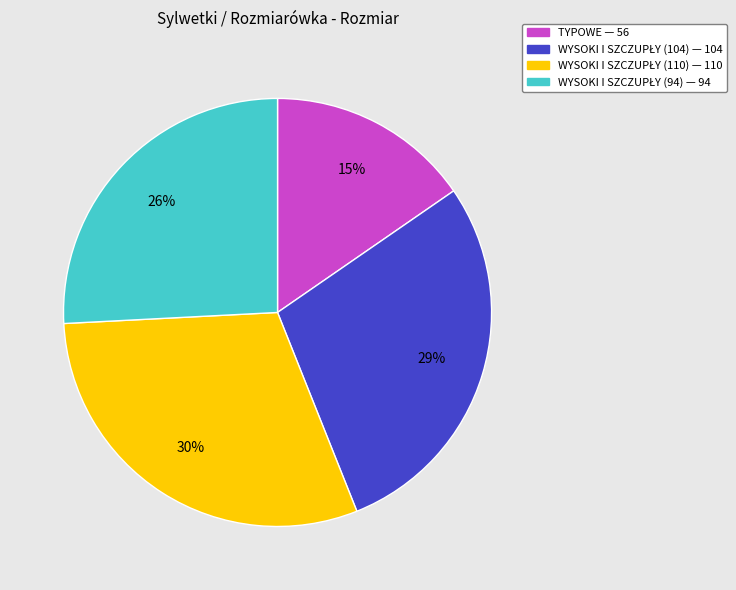

The TYPOWE slice represents 15% of the pie. True or false?

True